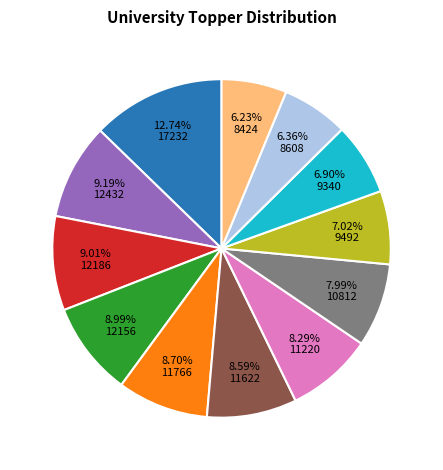

Is there a majority slice in this chart?

No